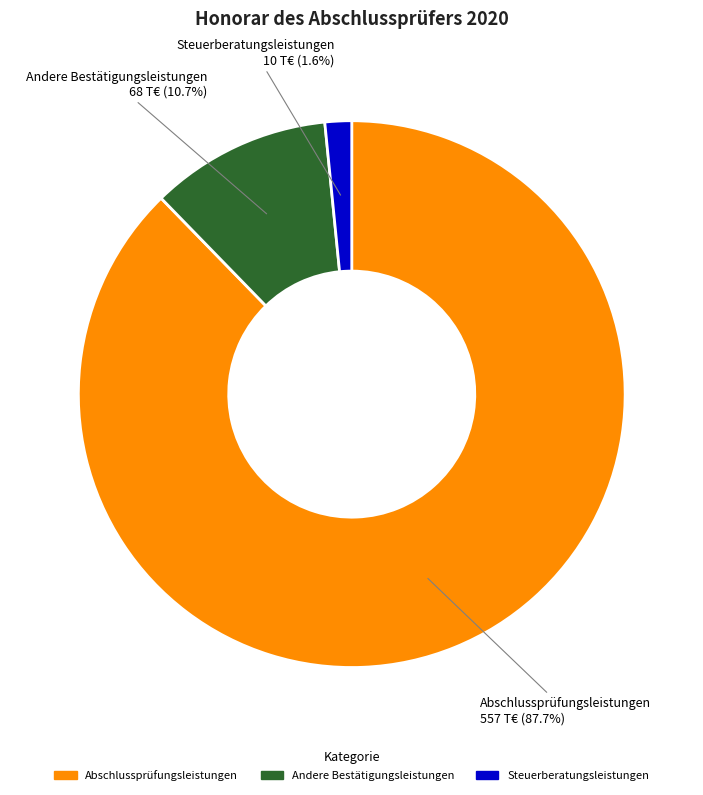

Does any single category account for the majority?

Yes